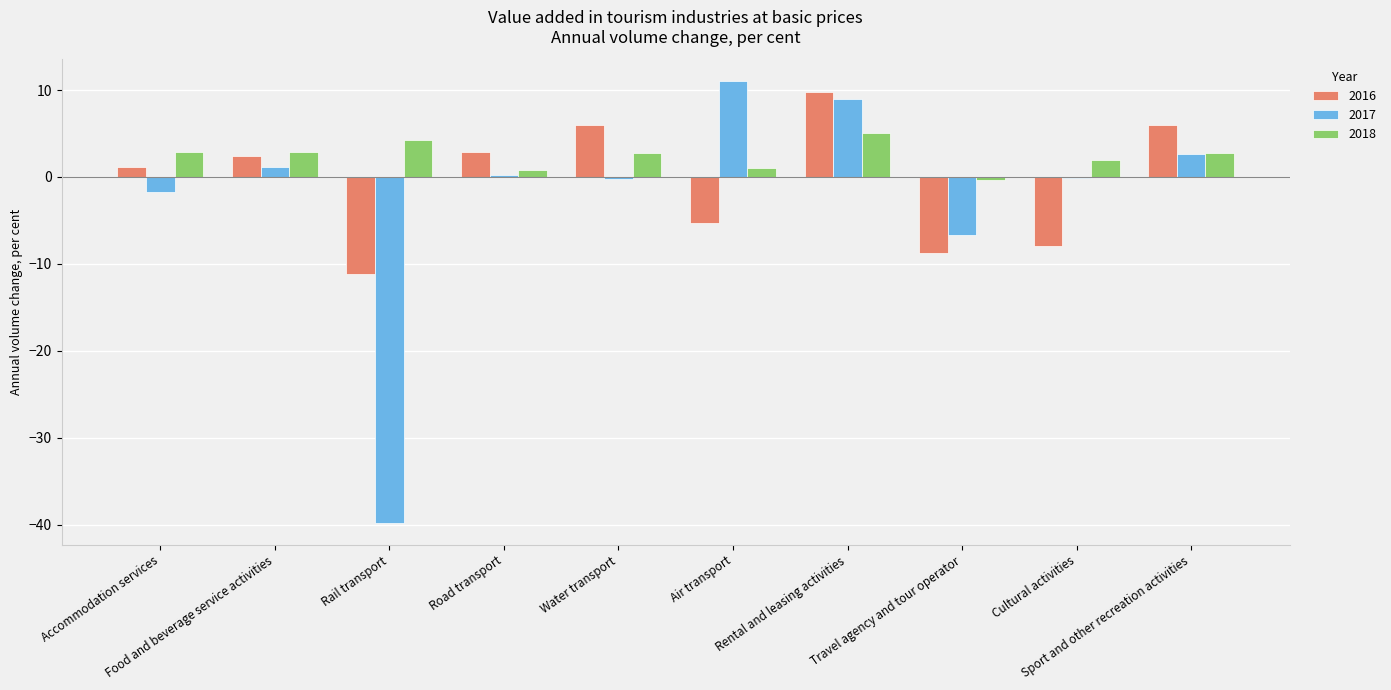

What is the approximate value of 2018 at Food and beverage service activities?

2.9